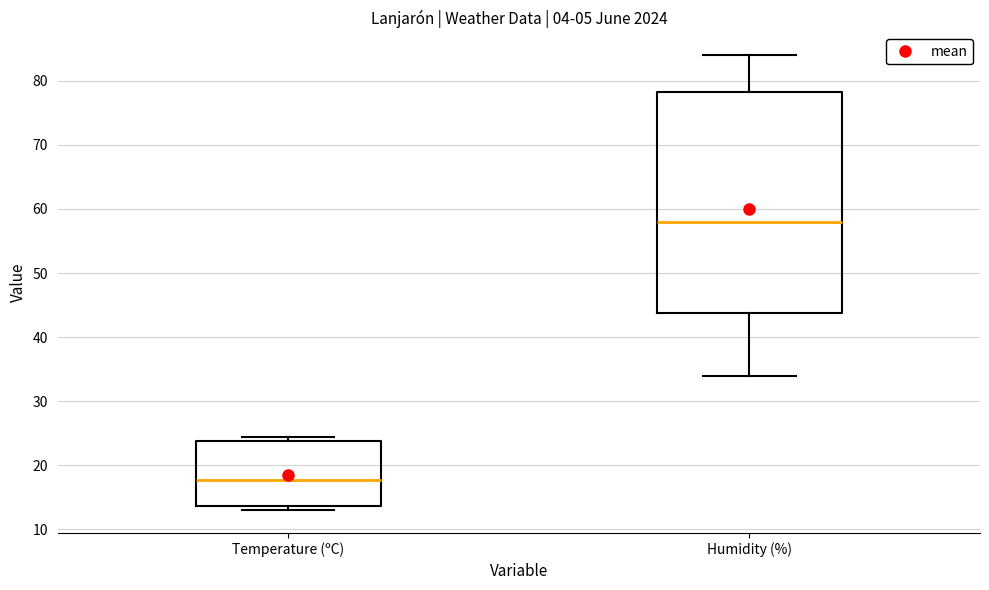

Where is the lower edge of the box for Temperature (ºC) on the y-axis? The values are not printed on the chart, so give them approximately, as read against the axis.

14